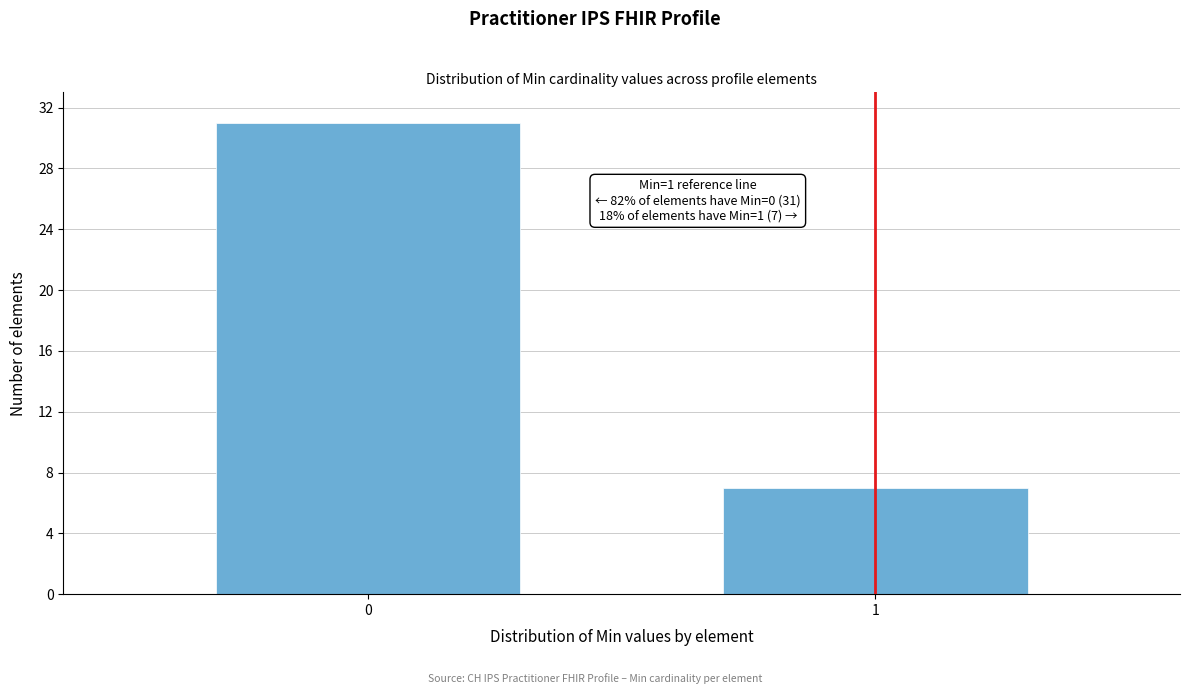

Reading right to left, extract all data points from this chart.

1=7	0=31